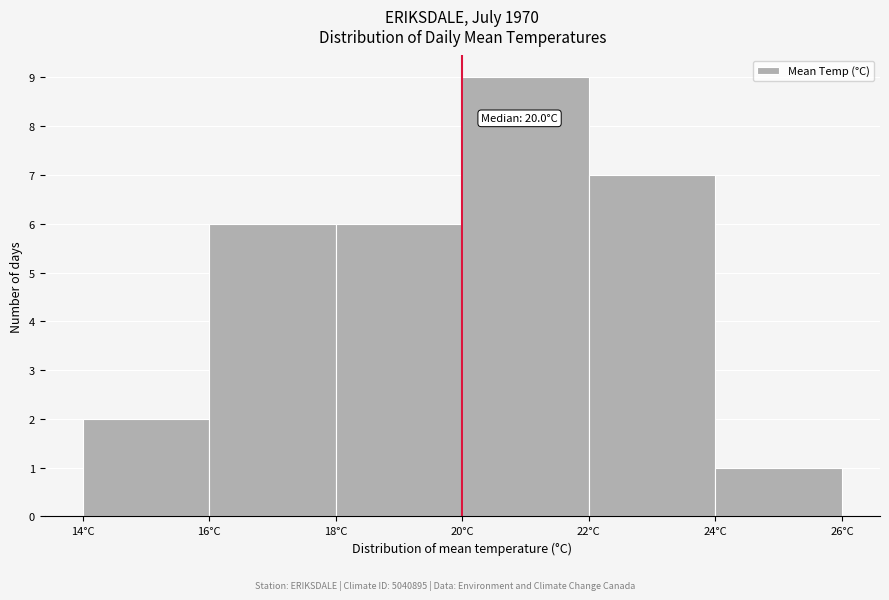

Over which range of the x-axis is the bar tallest?

20 to 22